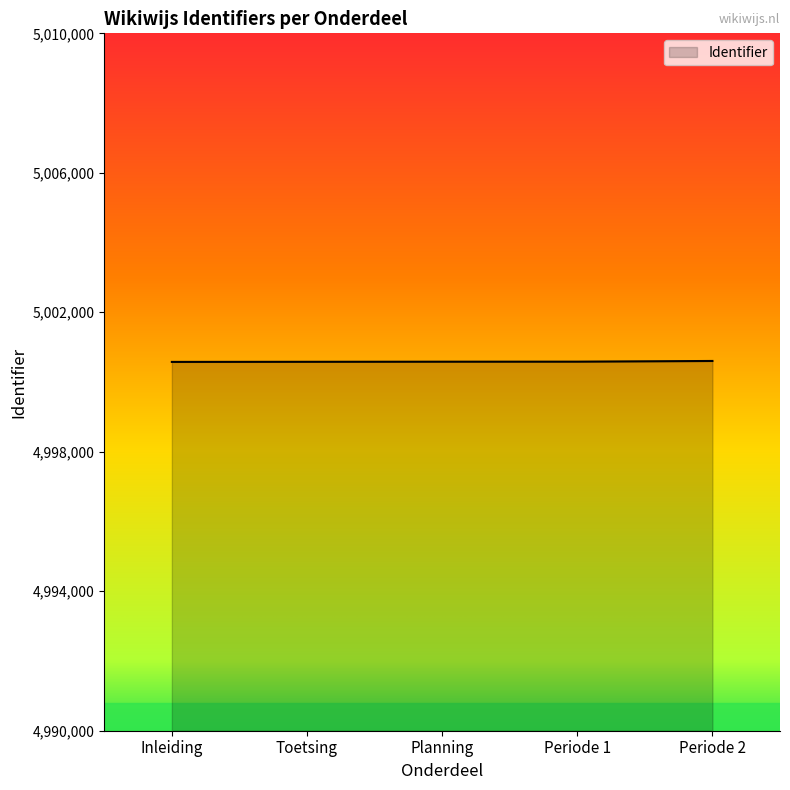

What is the minimum value shown in the chart?

5000577